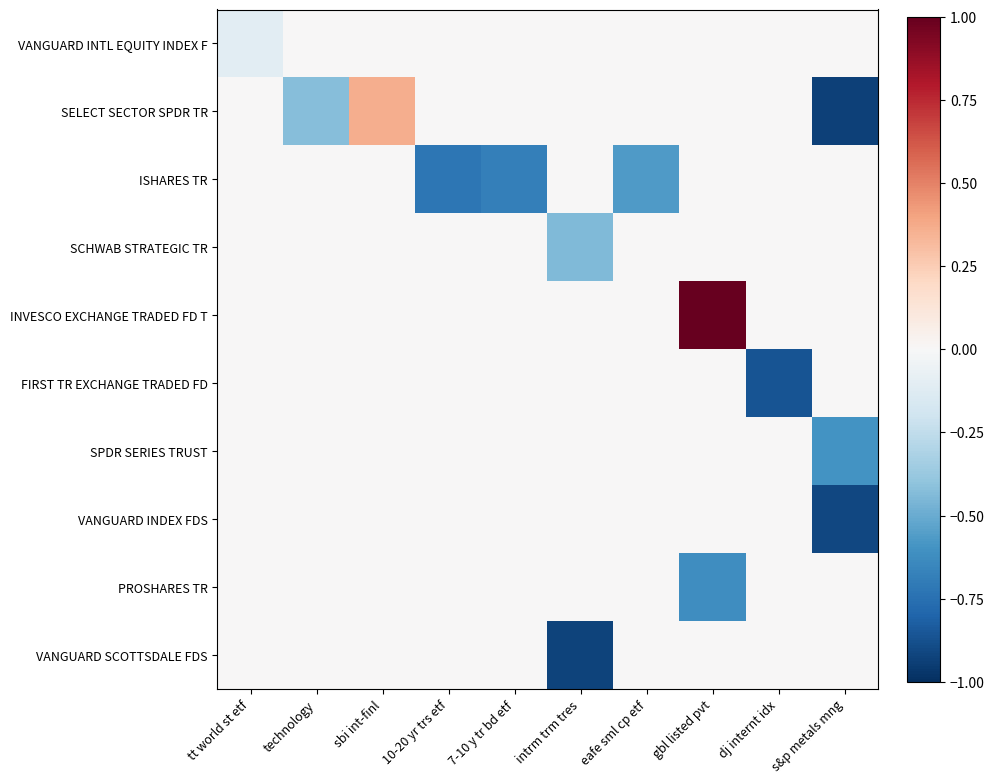

Which has a higher value, eafe sml cp etf or tt world st etf?

eafe sml cp etf